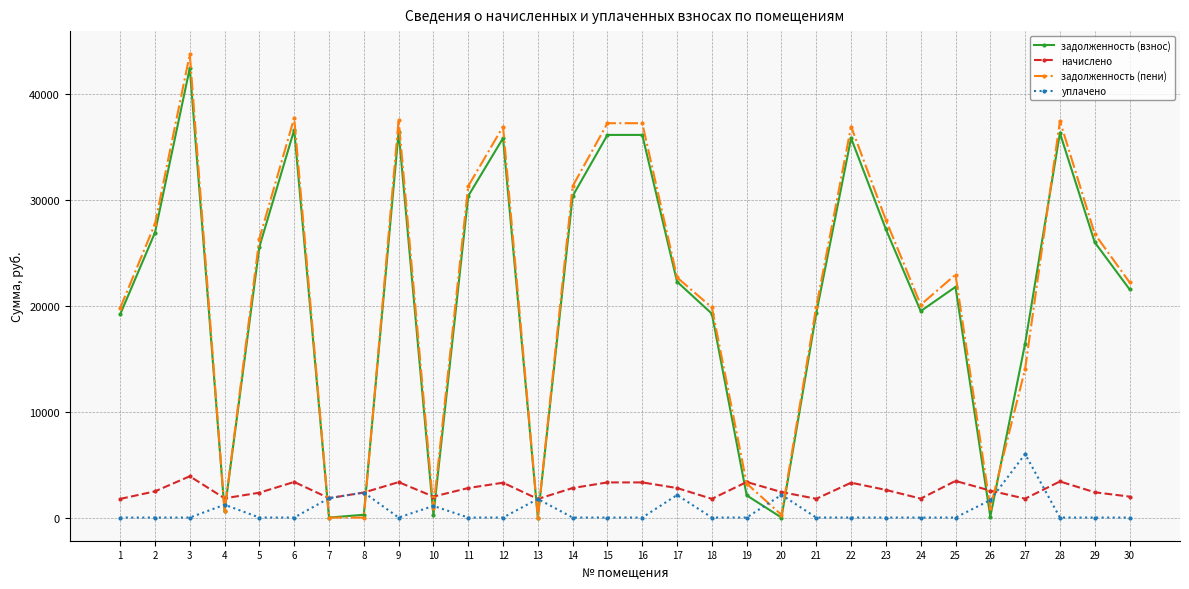

Is it true that уплачено equals 0.0 at 19?

True